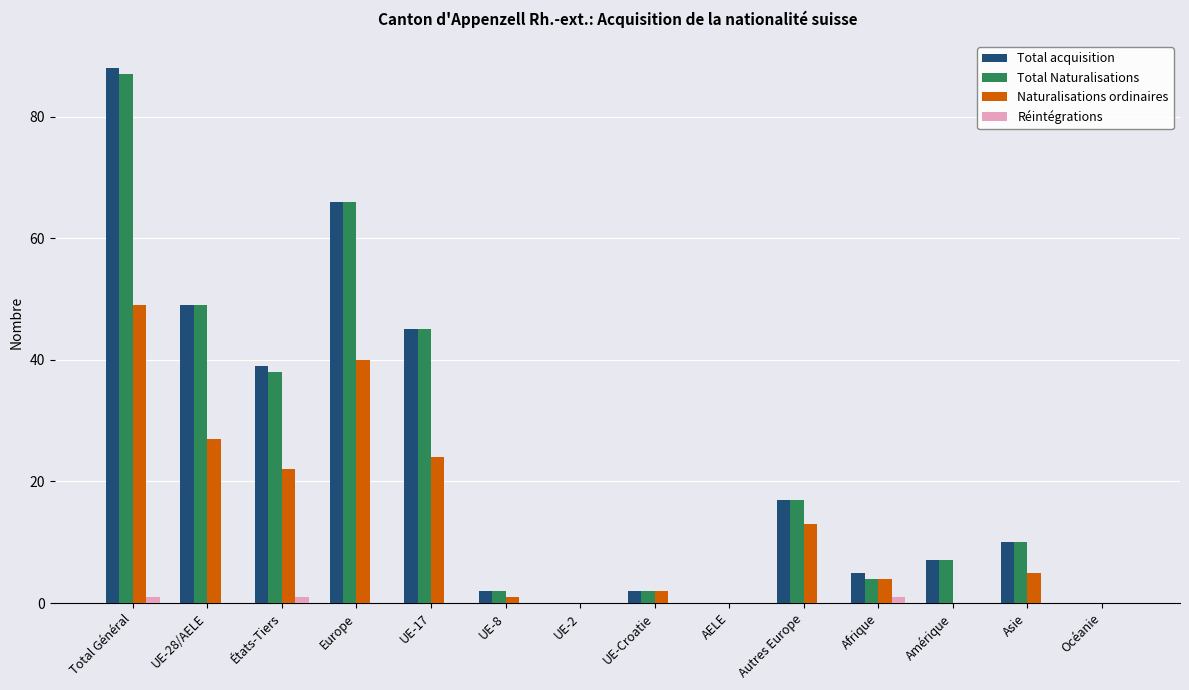

What is the sum of all Réintégrations values?

3